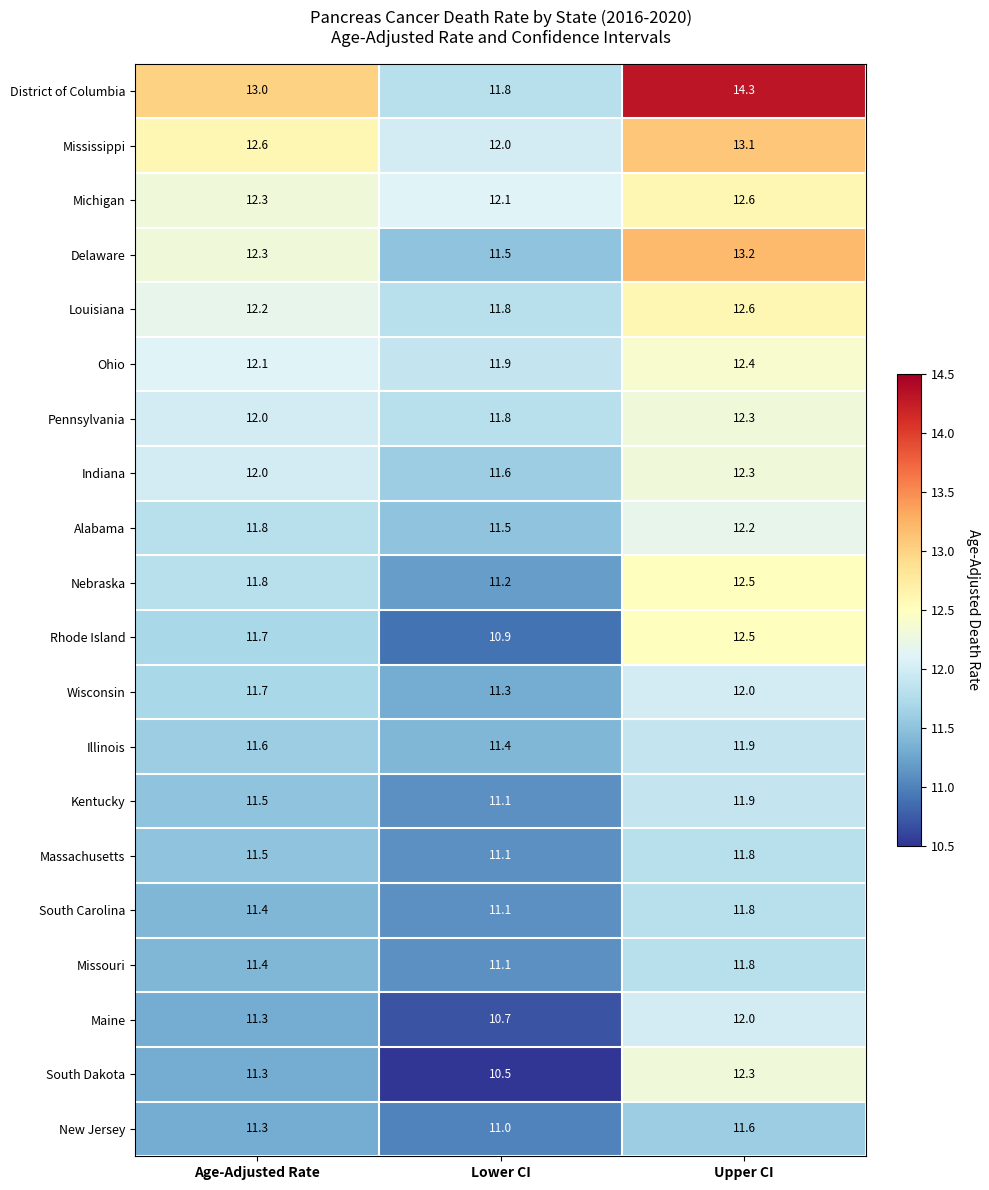

Where is Alabama nearest to the value 11?

Lower CI